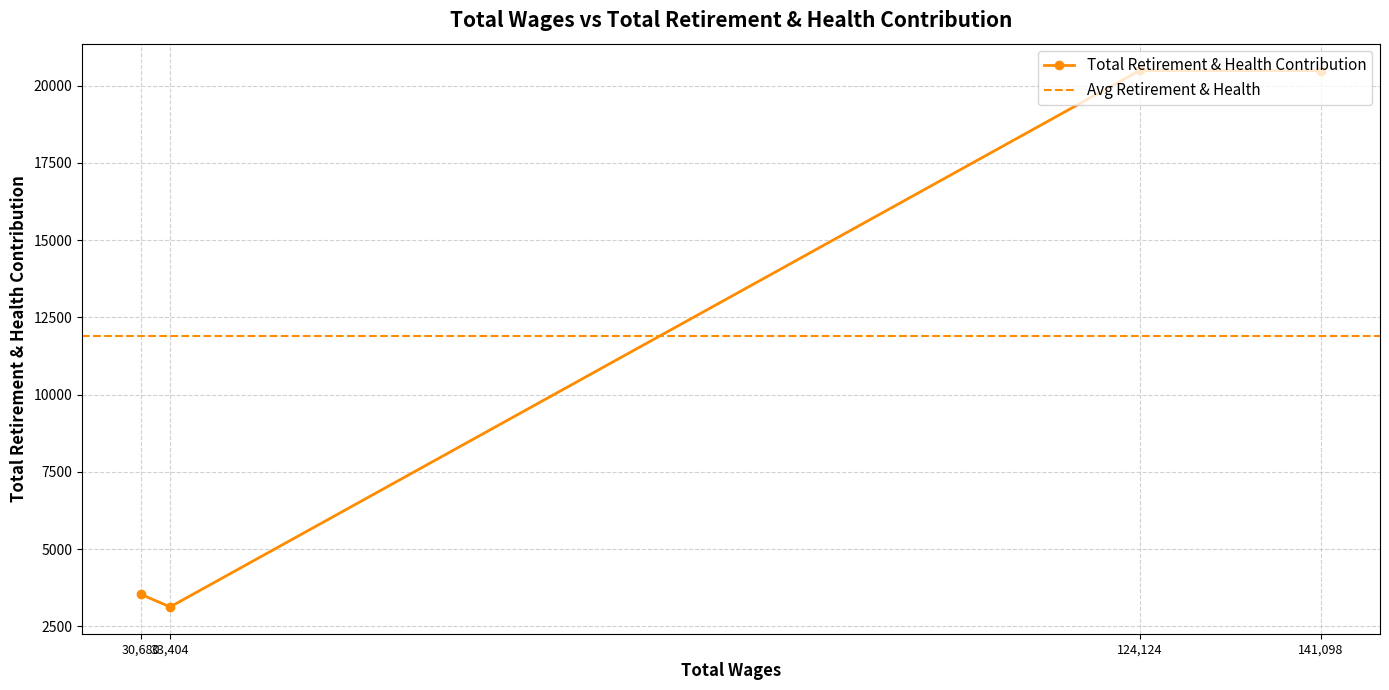

Between 124124.0 and 141098.0, which is larger?

124124.0